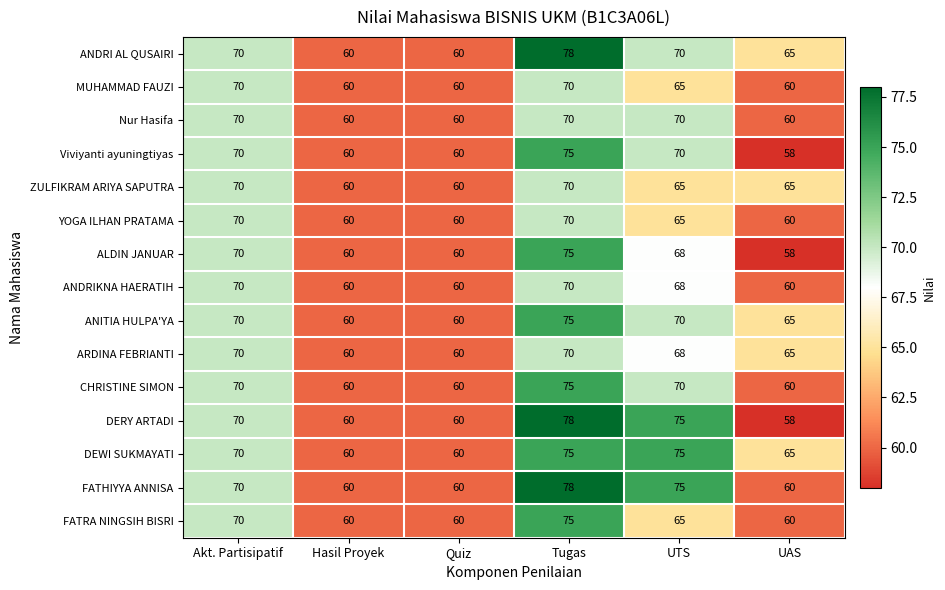

At which category does the chart reach its minimum across all series?

UAS